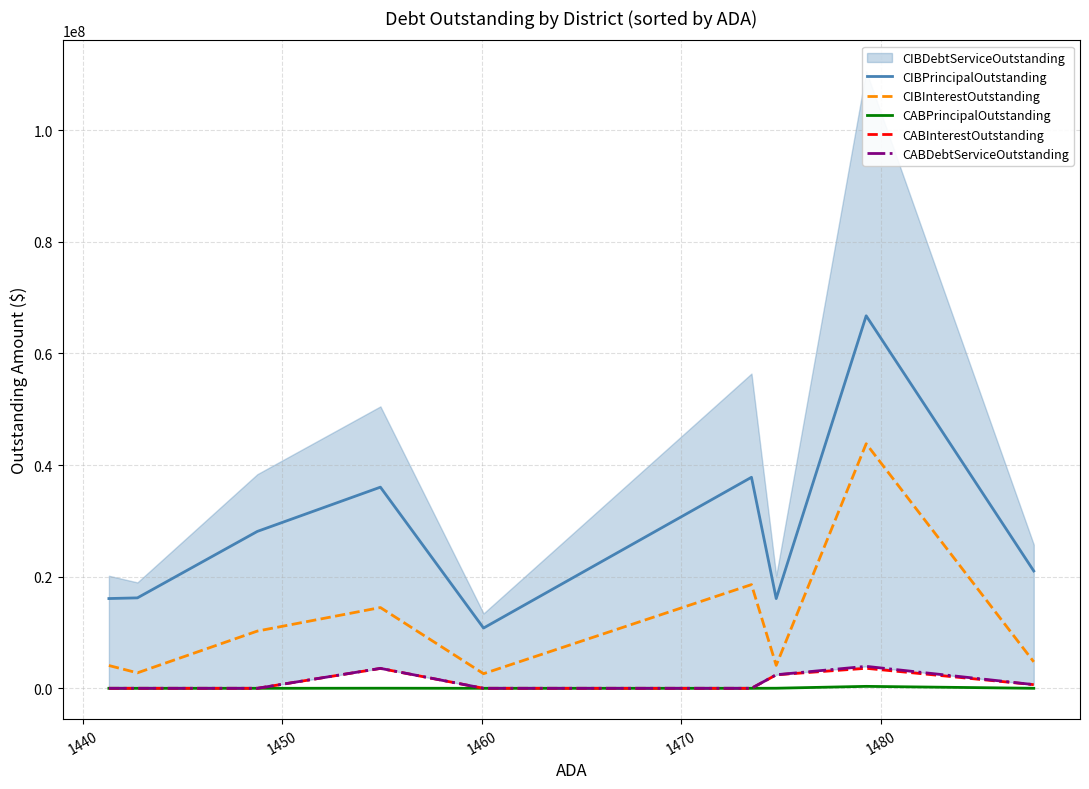

True or false: CIBInterestOutstanding and CABDebtServiceOutstanding cross at least once.

False